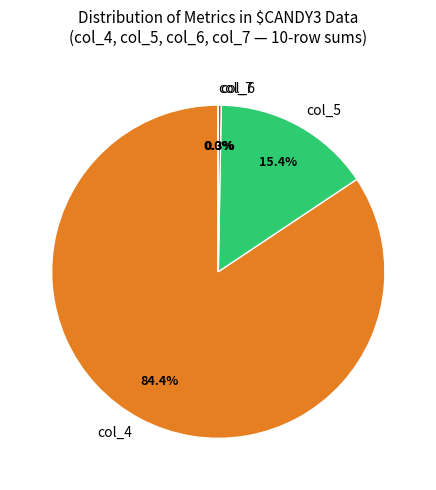

Is there any slice that represents more than half of the pie?

Yes